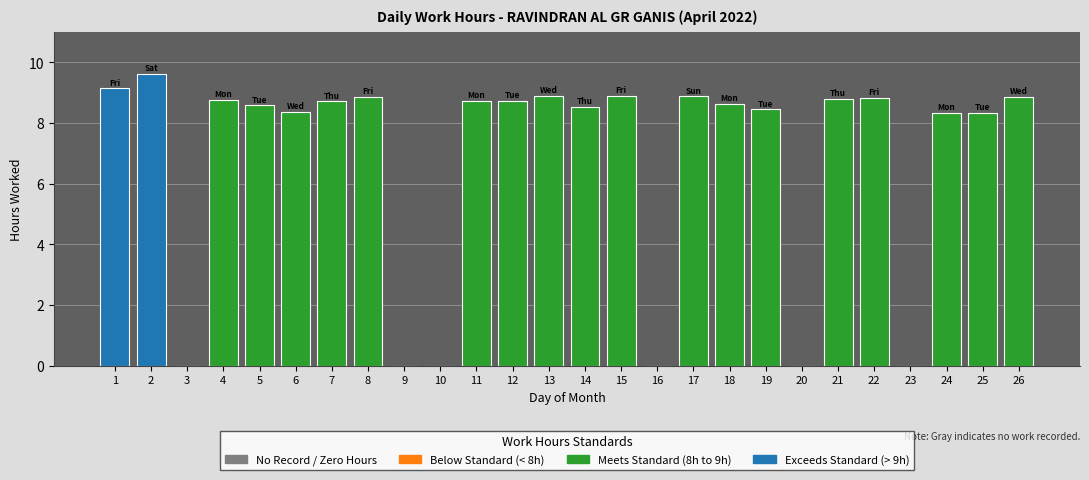

Is it true that the value at 21 is 14.4?

False